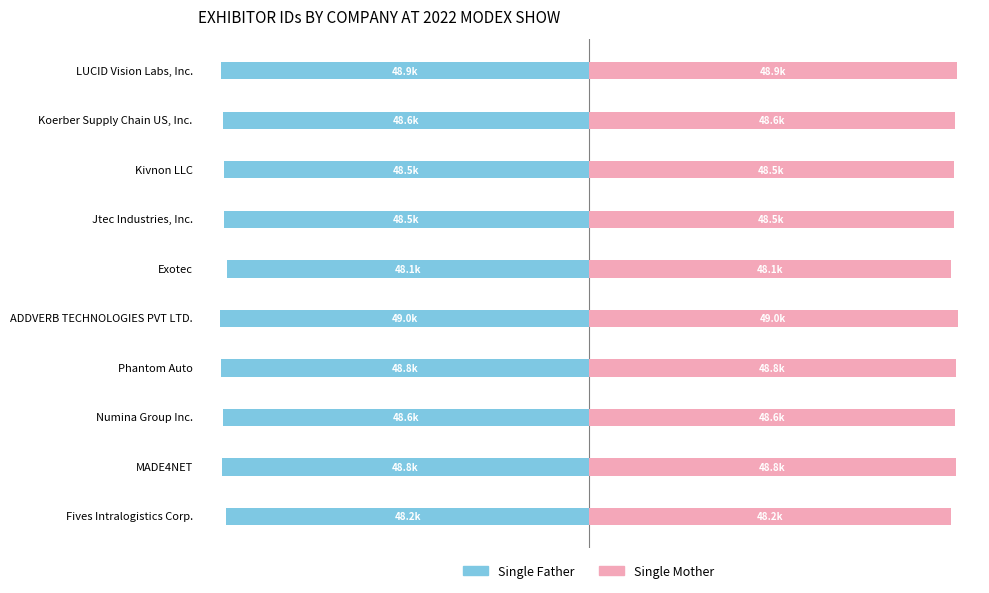

Reading left to right, what are all the values shown in this chart?

Single Father: -48.2	-48.8	-48.6	-48.8	-49.0	-48.1	-48.5	-48.5	-48.6	-48.9
Single Mother: 48.2	48.8	48.6	48.8	49.0	48.1	48.5	48.5	48.6	48.9